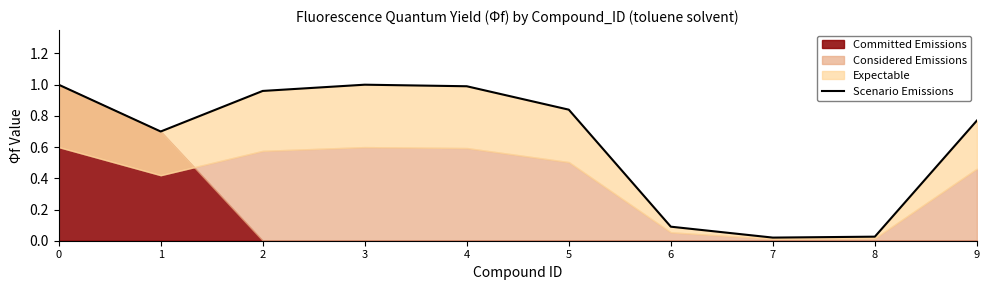

Reading right to left, transcribe all the data shown in this chart.

0.8	0.0	0.0	0.1	0.8	1.0	1.0	1.0	0.7	1.0